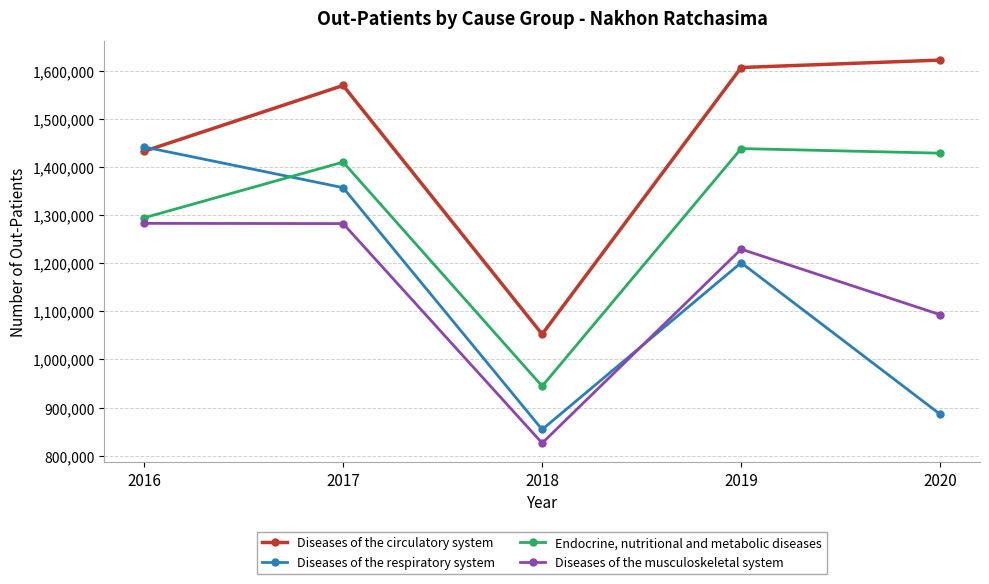

True or false: Endocrine, nutritional and metabolic diseases has more than 1 interior local peaks.

True